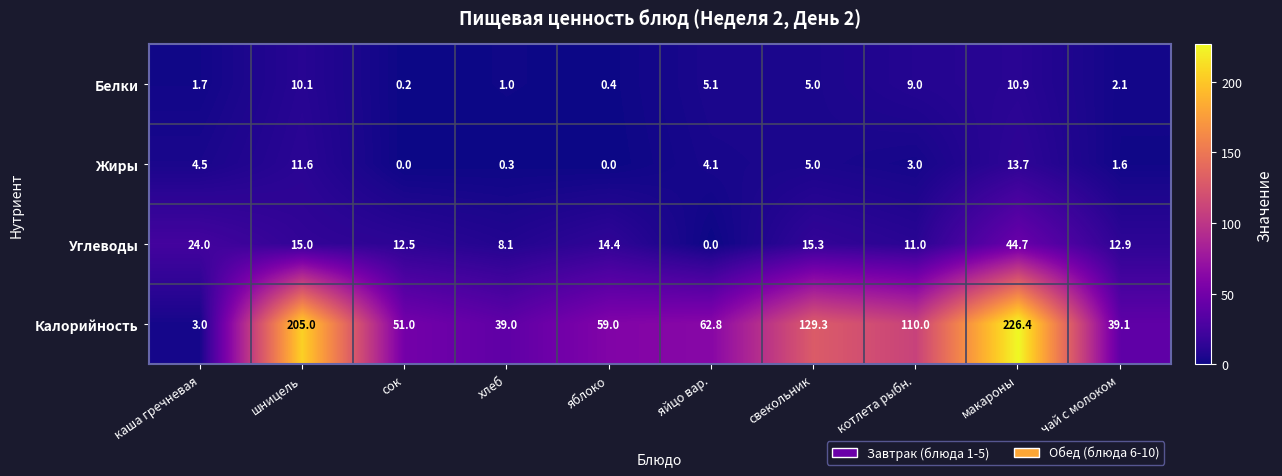

How many series are shown in this chart?

4